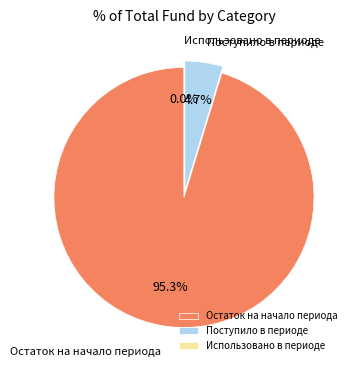

Rank the categories by value from highest to lowest.

Остаток на начало периода, Поступило в периоде, Использовано в периоде